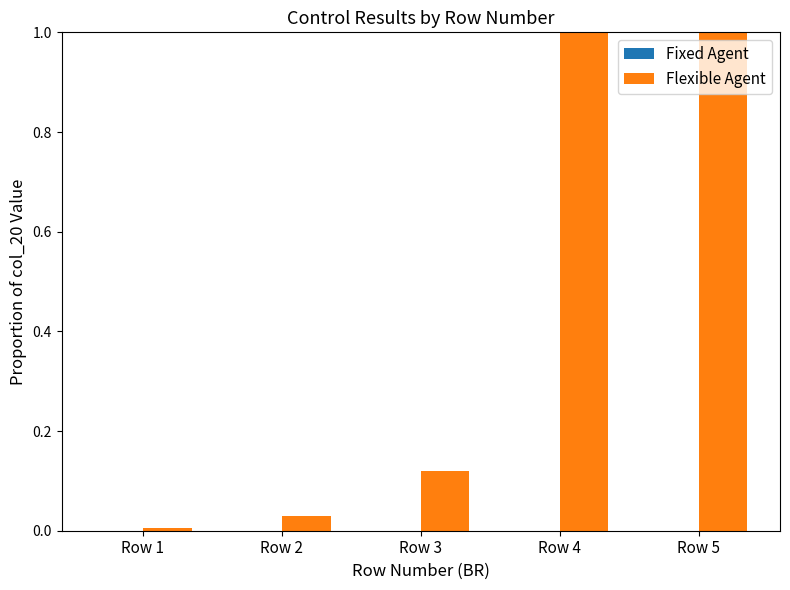

What is the maximum value shown in the chart?

1.0